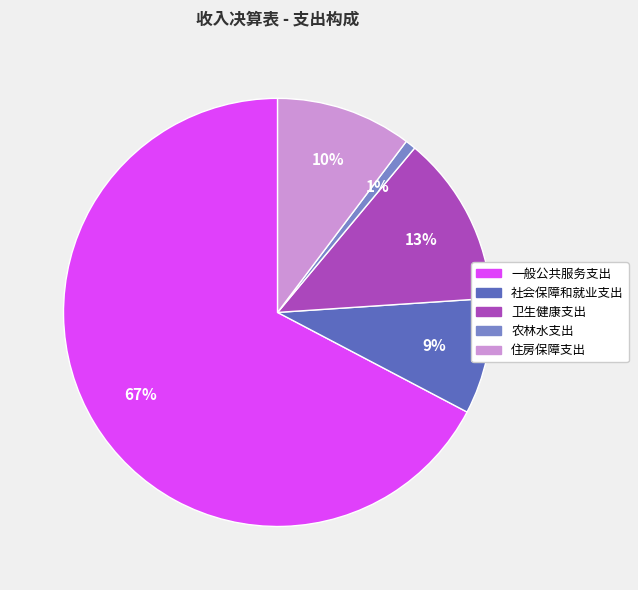

To the nearest percent, what percentage of the pie is 卫生健康支出?

13%